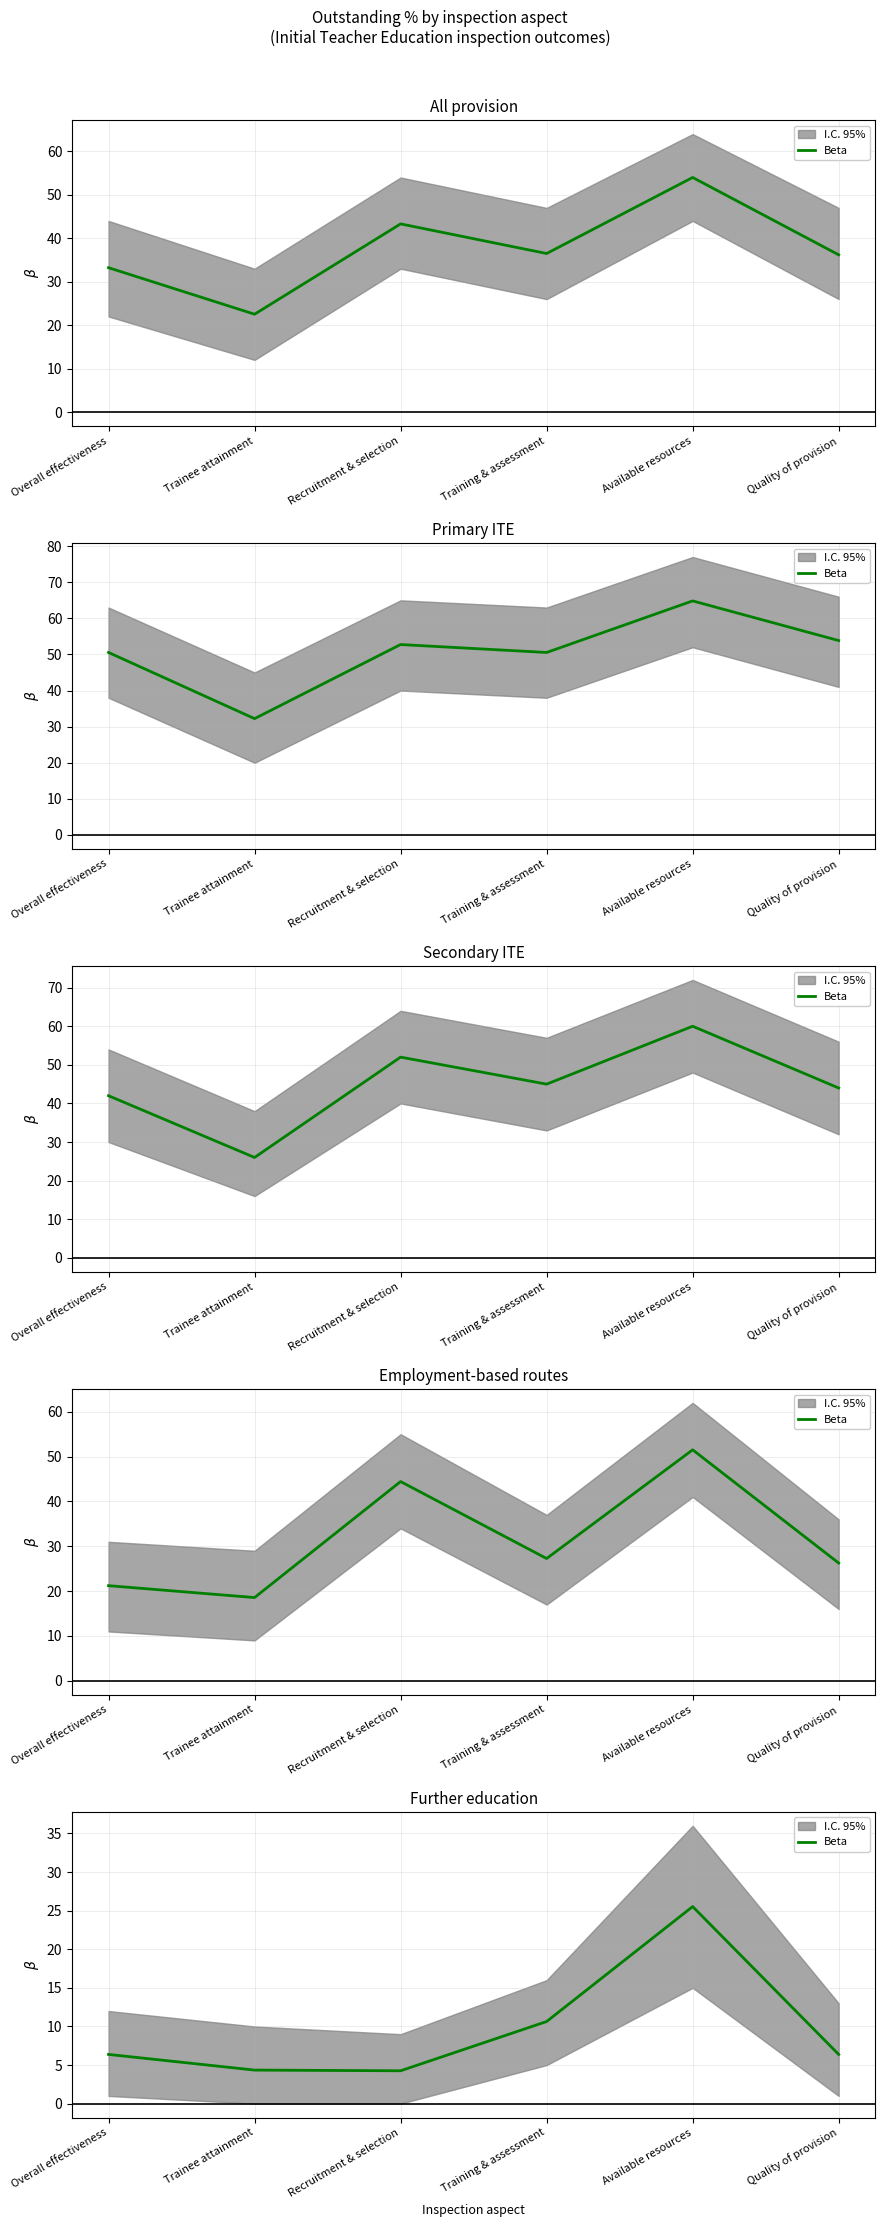

What is the label of the 4th point from the right?

Recruitment & selection